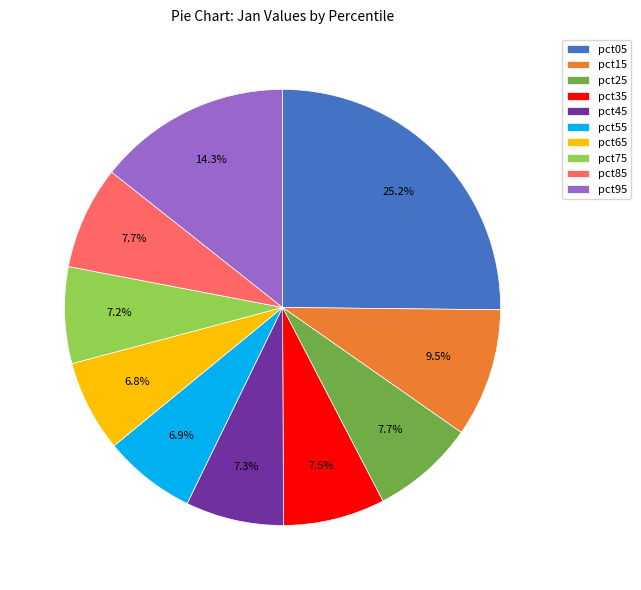

To the nearest percent, what is the difference between the largest and smallest slice percentages?

18%